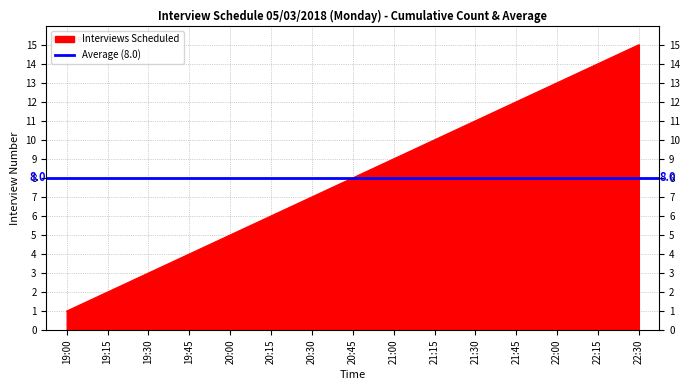

The value at 21:15 is 3. True or false?

False